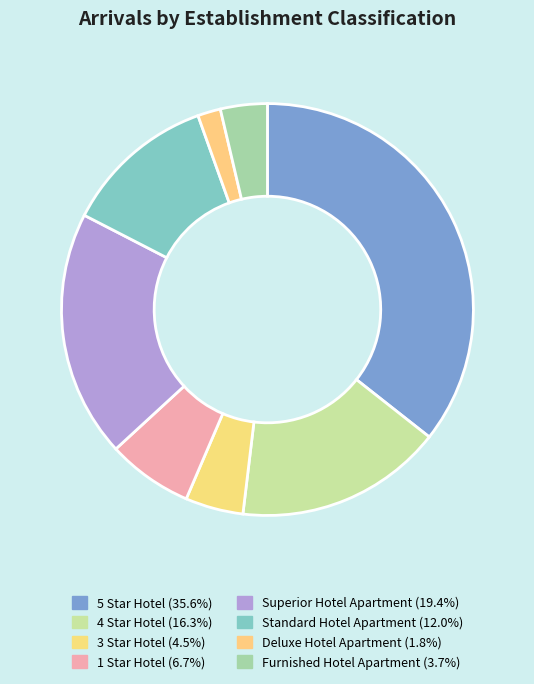

Does Standard Hotel Apartment represent more than half of the total?

No